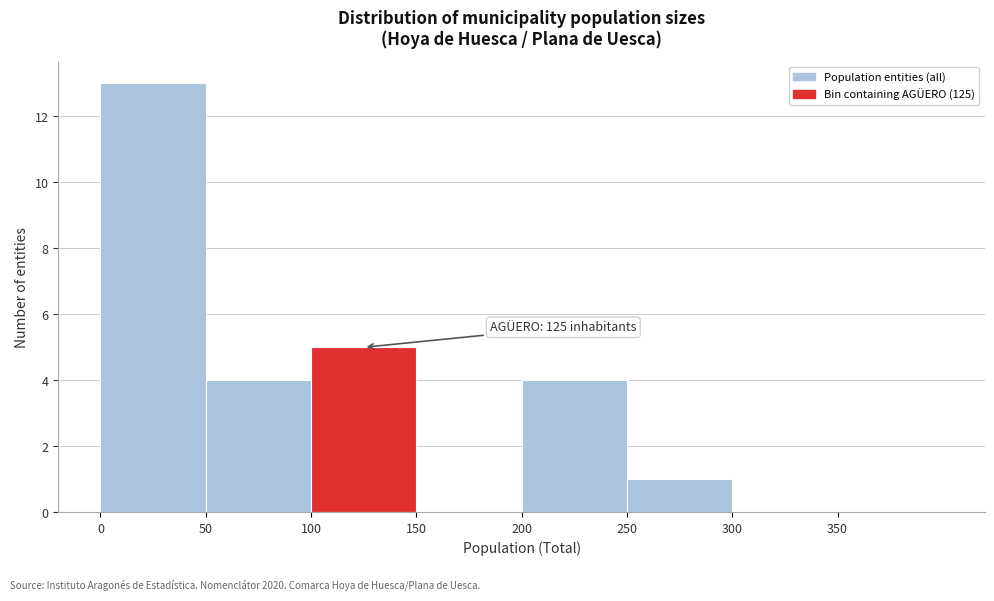

Over which range of the x-axis is the bar tallest?

0 to 50